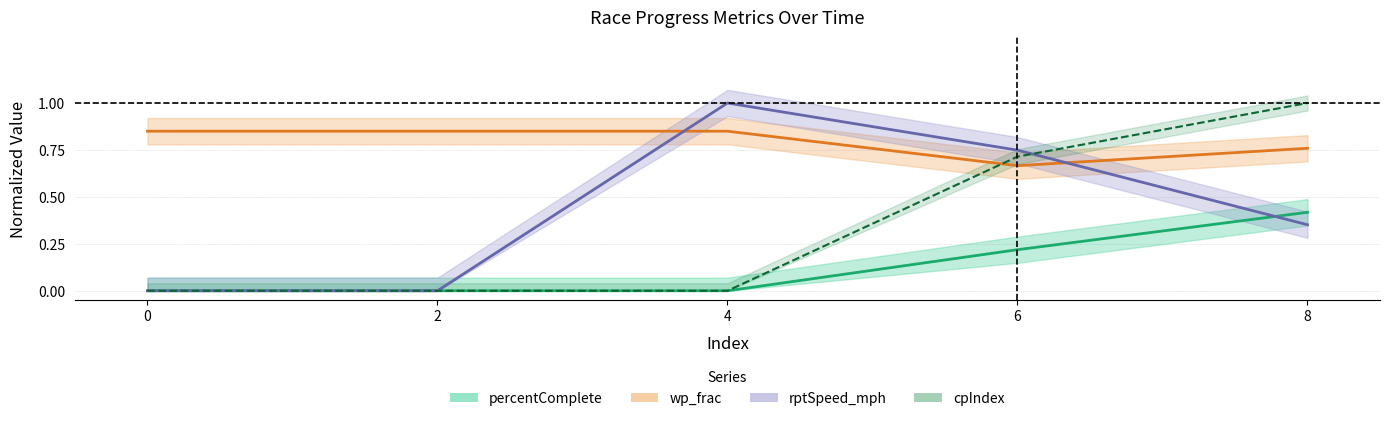

Rank the series by their maximum value, from lowest to highest.

percentComplete, wp_frac, rptSpeed_mph, cpIndex